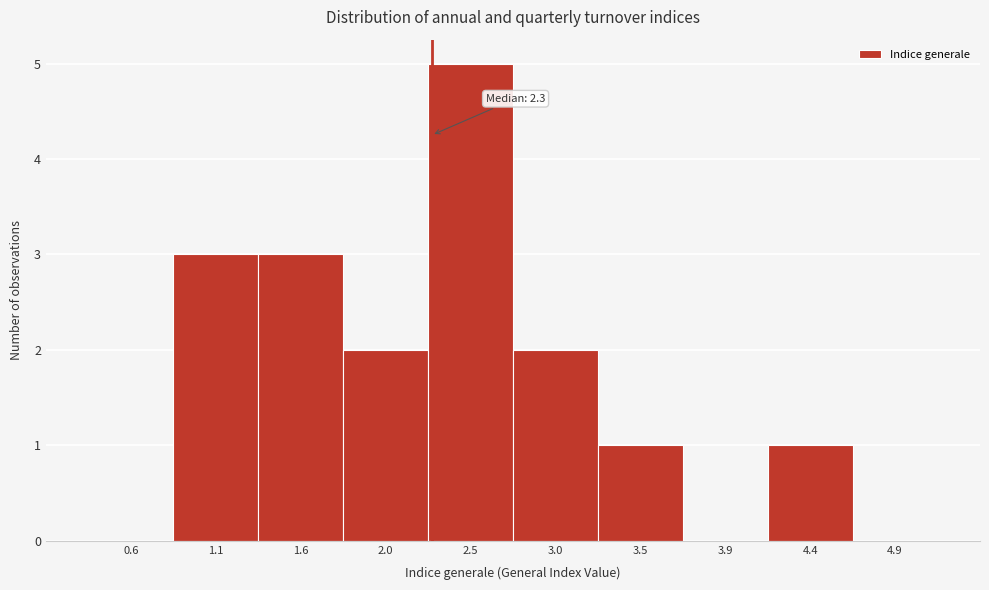

Which range on the x-axis has the tallest bar?

2.28 to 2.75